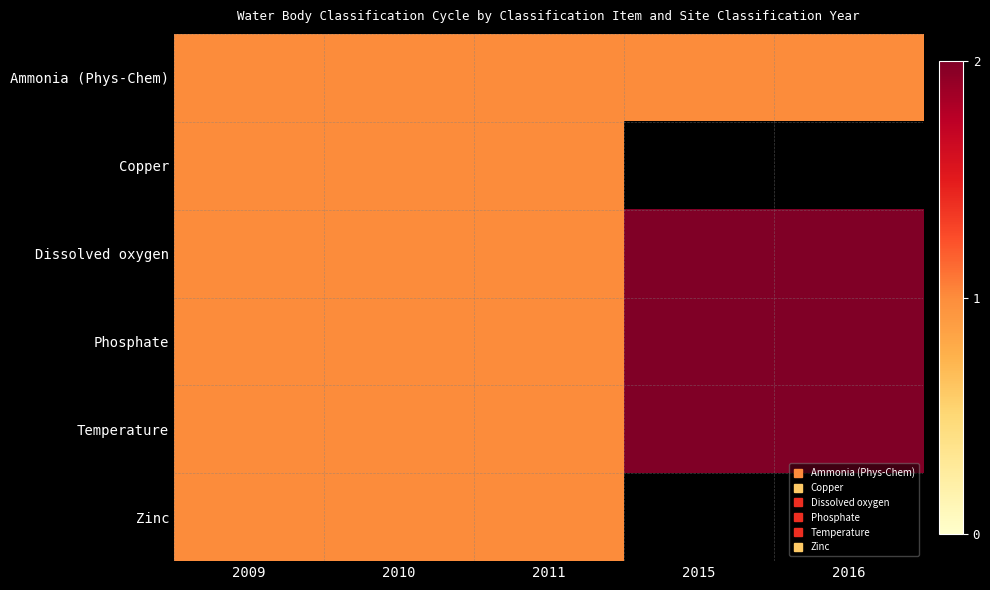

List the labels in order of Phosphate value, largest first.

2015, 2016, 2009, 2010, 2011